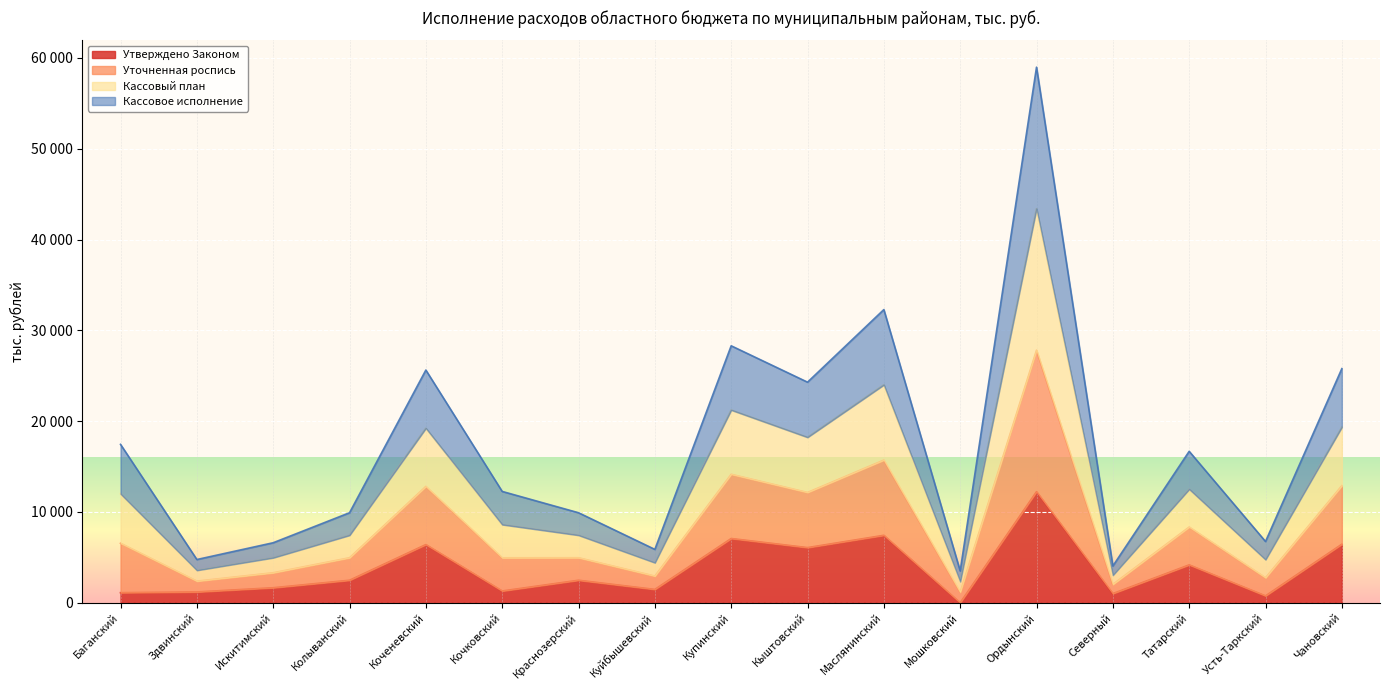

True or false: Кассовое исполнение and Кассовый план cross at least once.

False